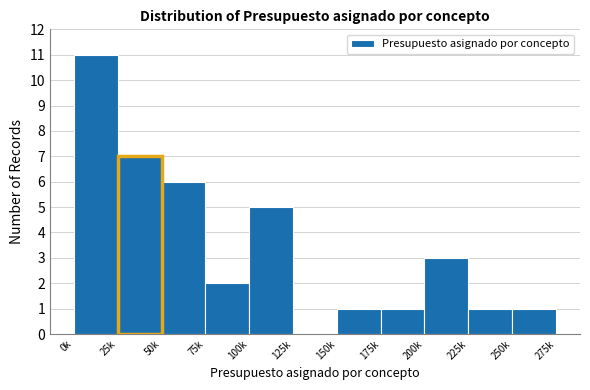

Reading left to right, what are all the values shown in this chart?

0k=11	25k=7	50k=6	75k=2	100k=5	125k=0	150k=1	175k=1	200k=3	225k=1	250k=1